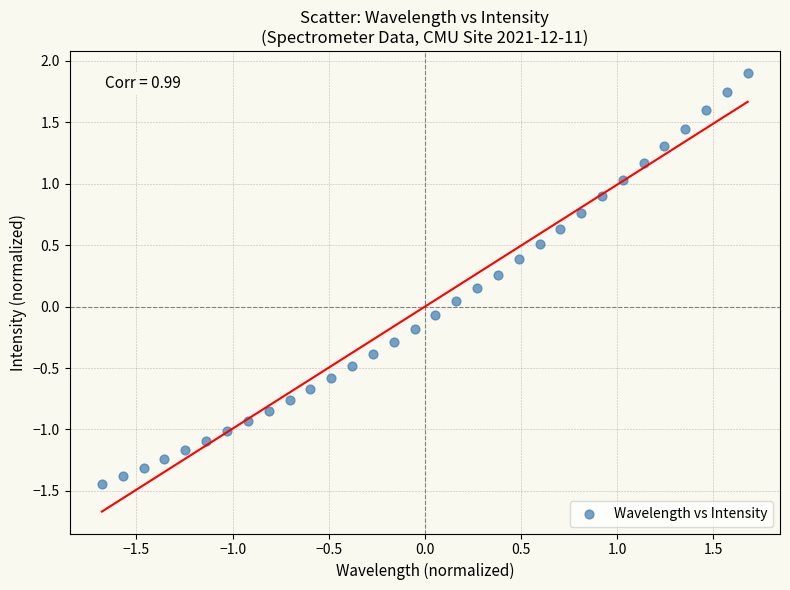

What is the range of X values (max minus min)?

3.4